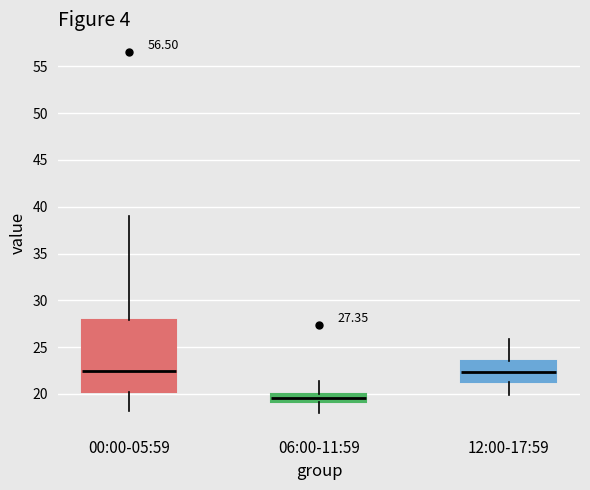

Comparing the boxes themselves (not the whiskers), which one is the tallest?

00:00-05:59